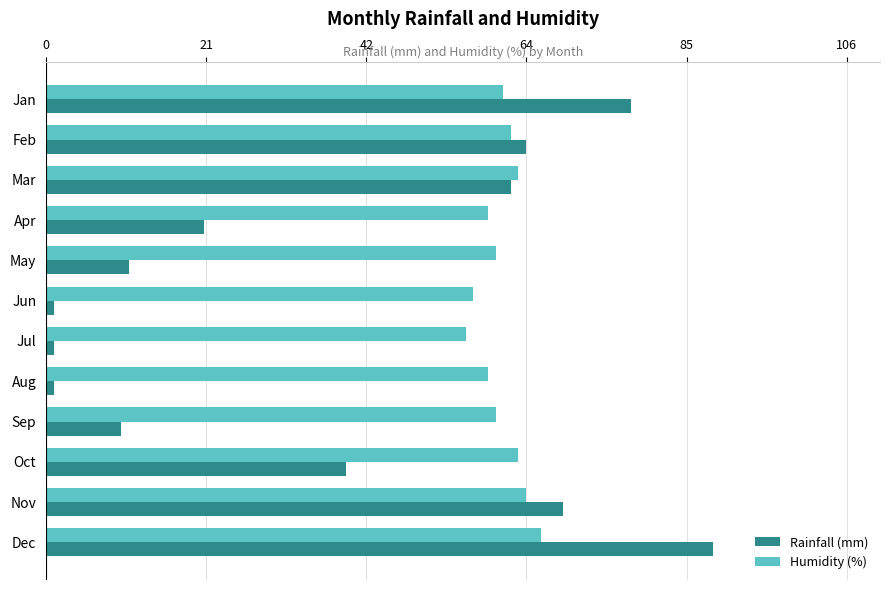

True or false: Humidity (%) has a value of 100 at Nov.

False